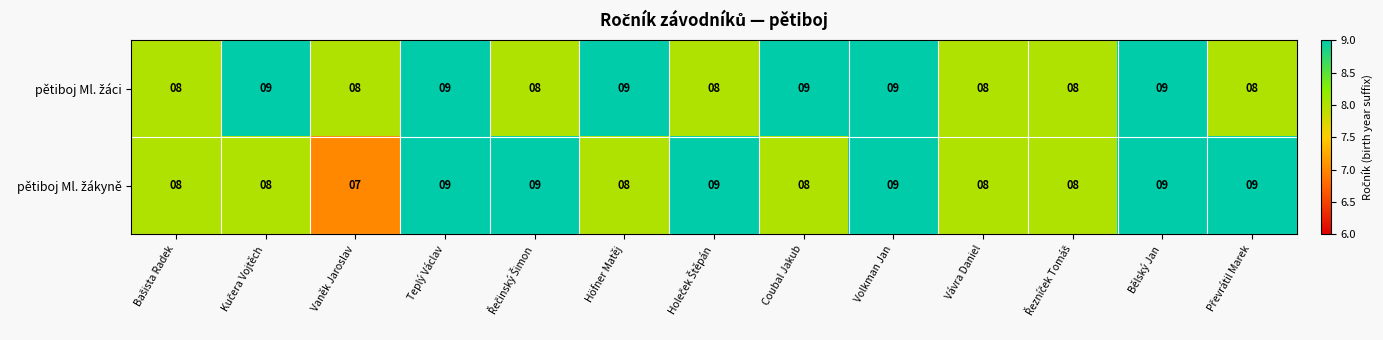

What is the total value across all series at Bělský Jan?

18